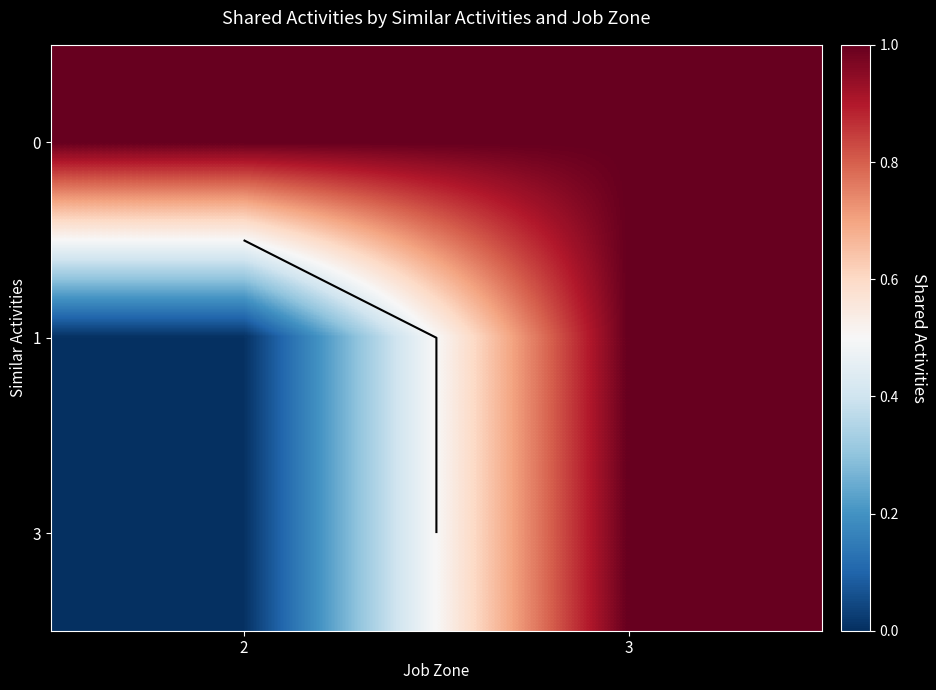

Which label corresponds to the smallest value in the chart?

2